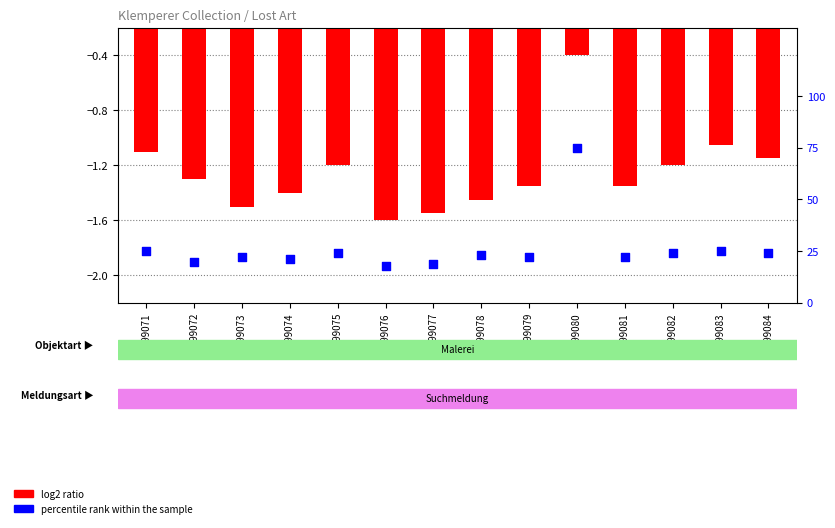

At which category is the sum across all series the highest?

599080